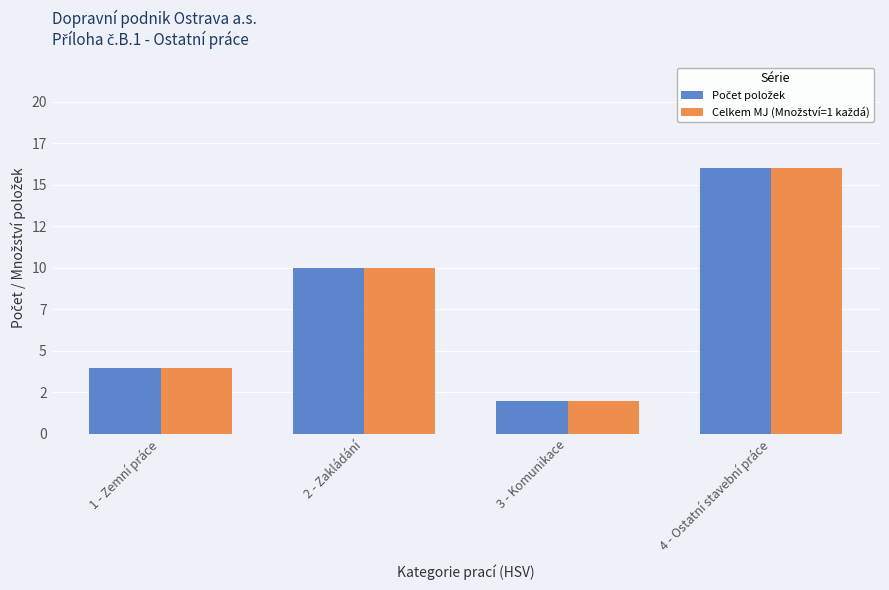

Does the chart contain any negative values?

No